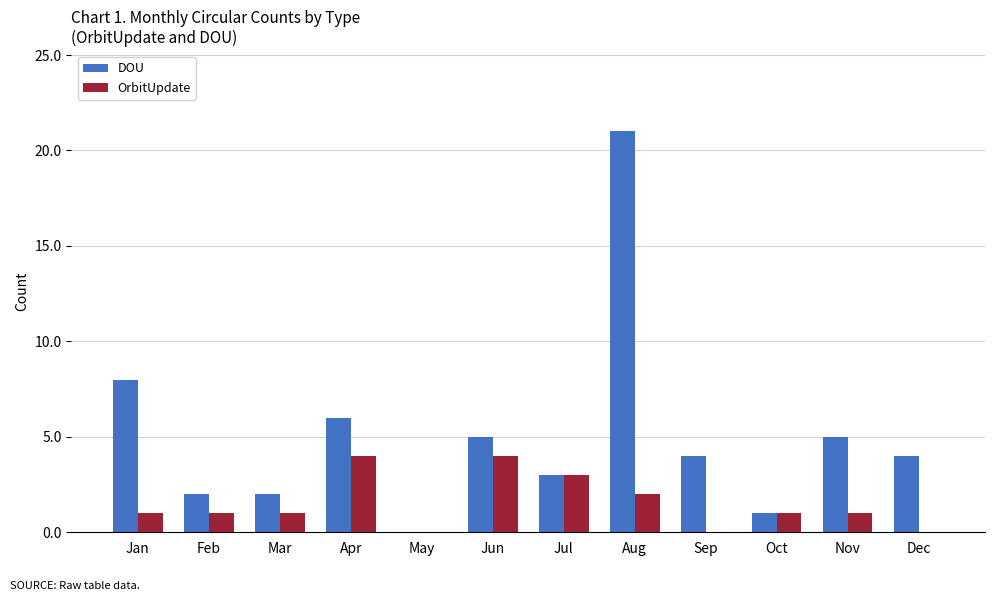

What is the sum of all OrbitUpdate values?

18